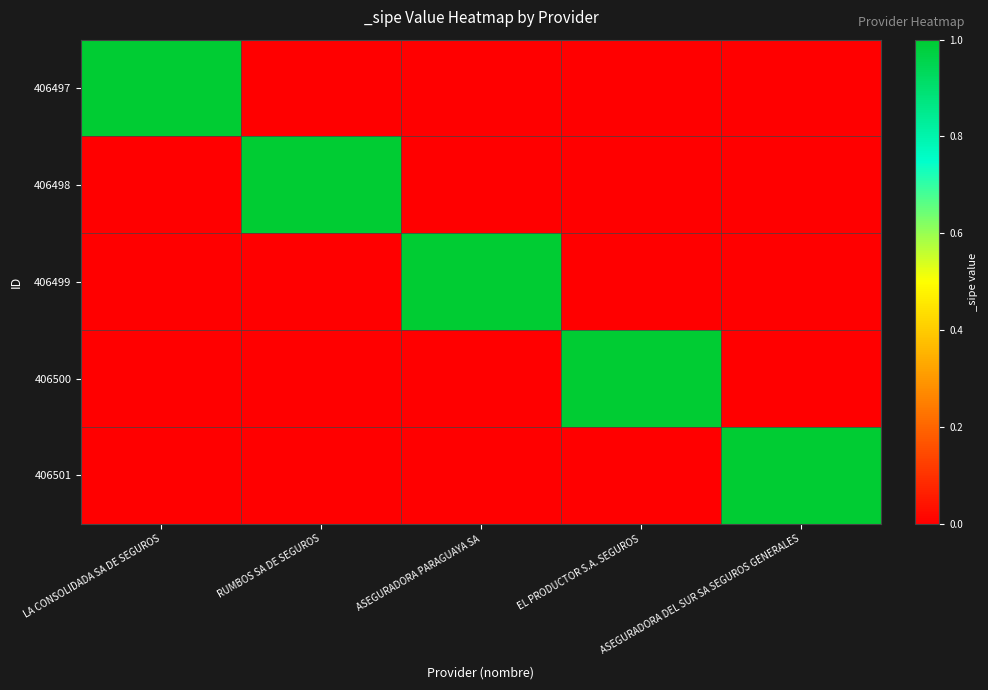

At how many categories does at least one series exceed 0?

5